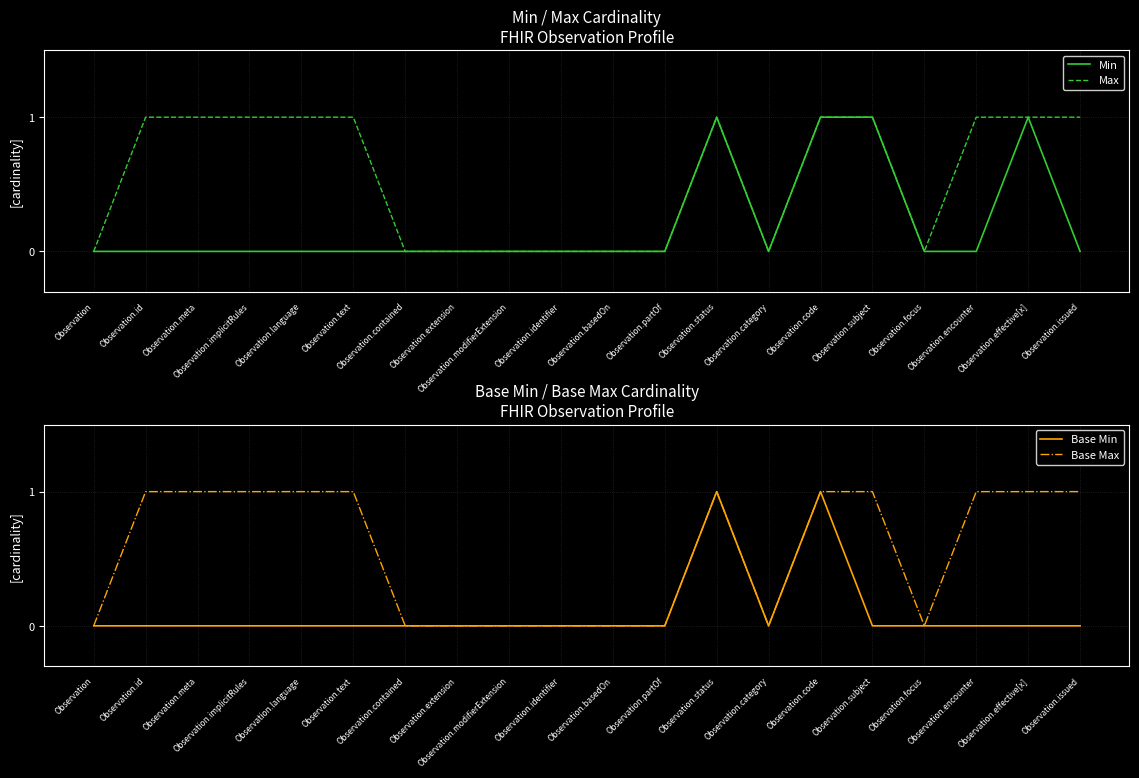

The Max series shows 1 at Observation.text. True or false?

True